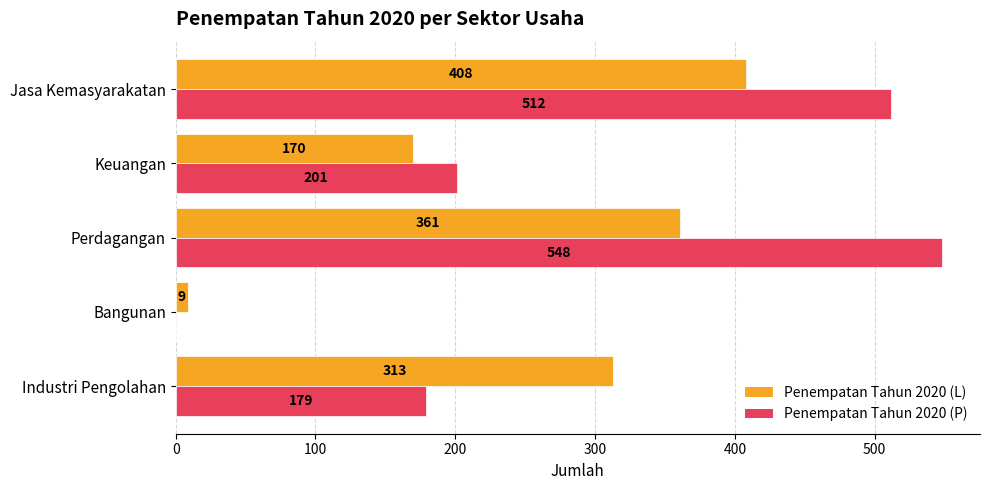

What is the maximum value for Penempatan Tahun 2020 (L)?

408